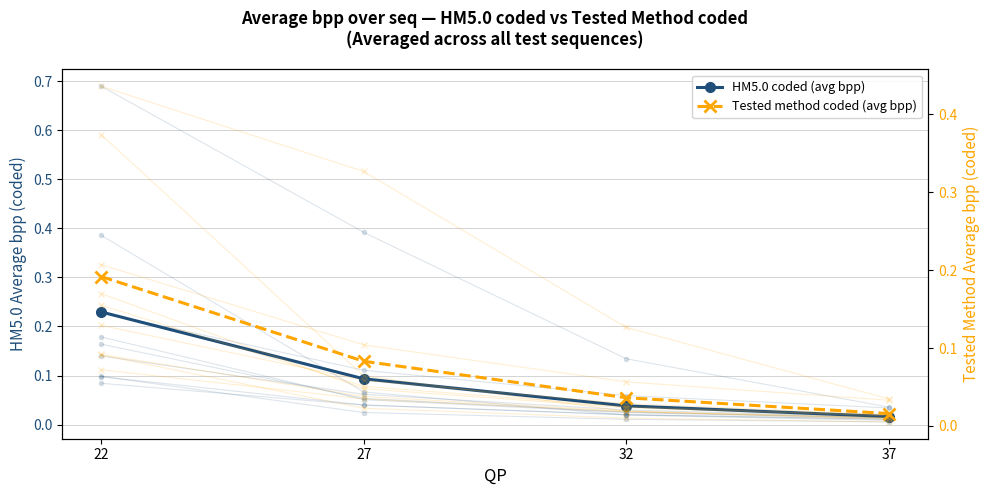

How many lines are shown in the chart?

2